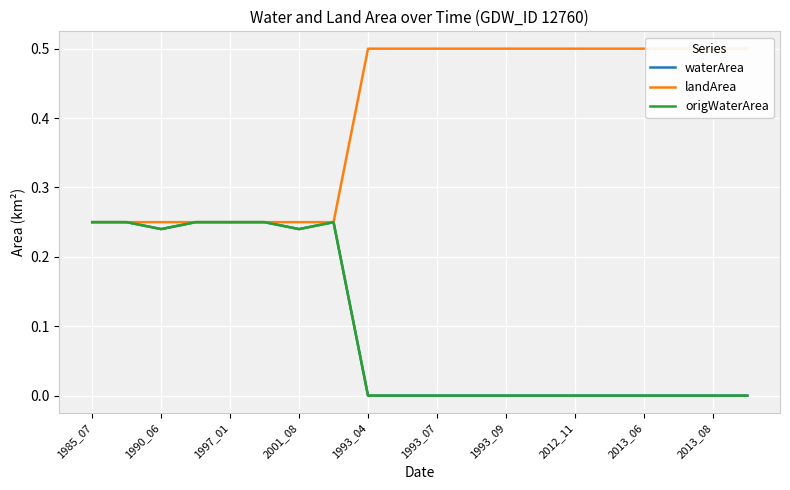

Is the value of origWaterArea at 2012_11 greater than the value of waterArea at 1993_07?

No